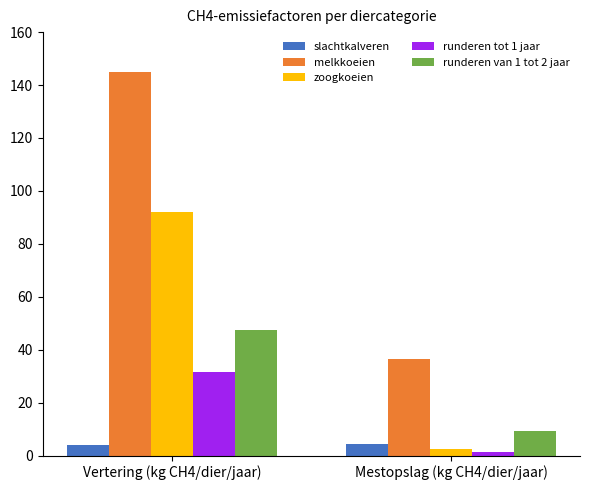

At how many categories does at least one series exceed 130?

1